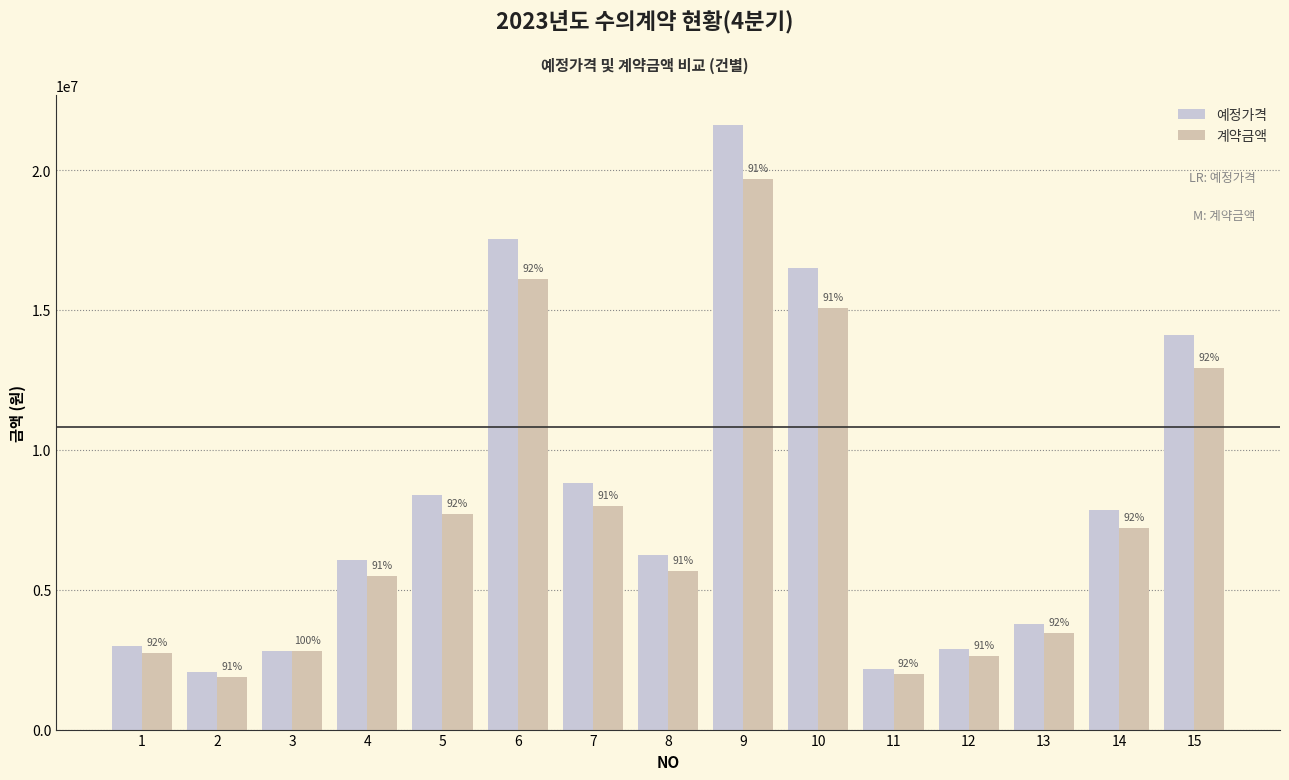

How many bars are there in total?

30